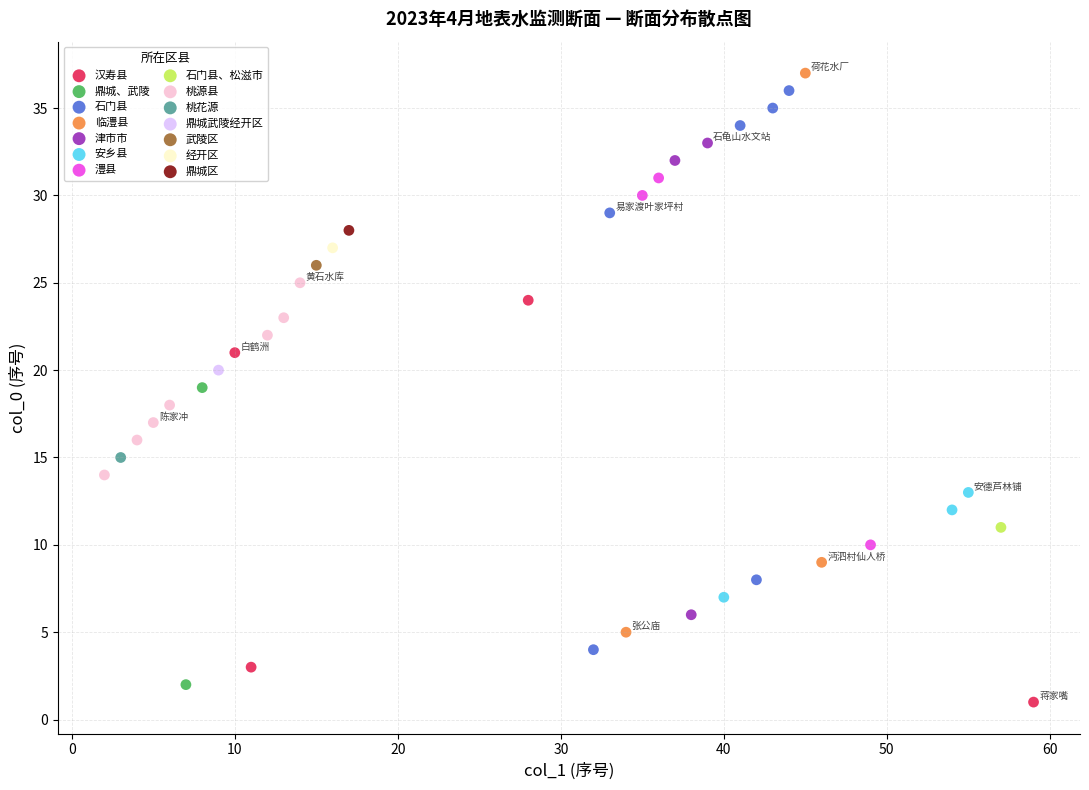

What are all the series names shown in the legend?

汉寿县, 鼎城、武陵, 石门县, 临澧县, 津市市, 安乡县, 澧县, 石门县、松滋市, 桃源县, 桃花源, 鼎城武陵经开区, 武陵区, 经开区, 鼎城区